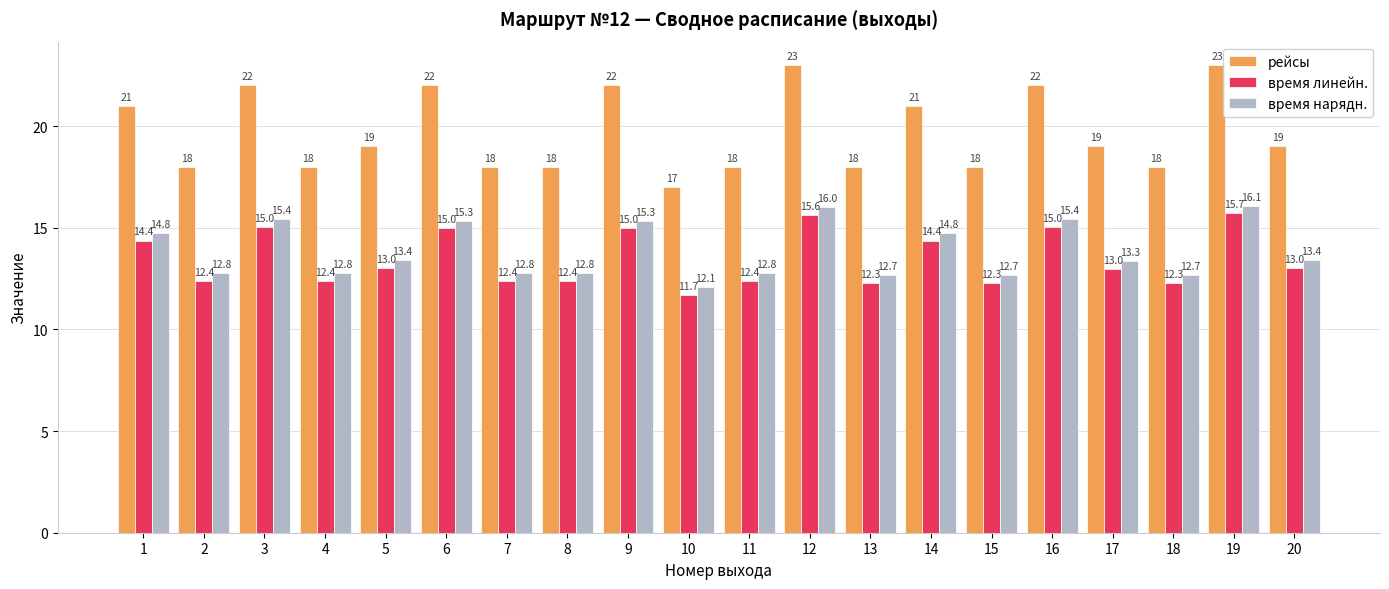

What is the approximate value of рейсы at 12?

23.0